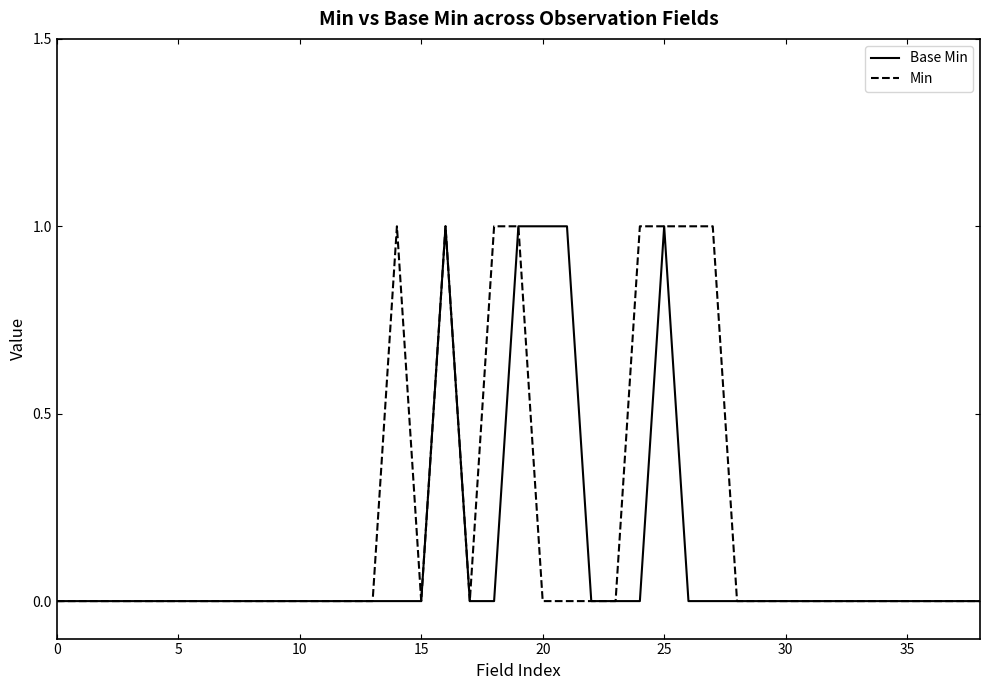

List the series in order of their overall mean, highest first.

Min, Base Min